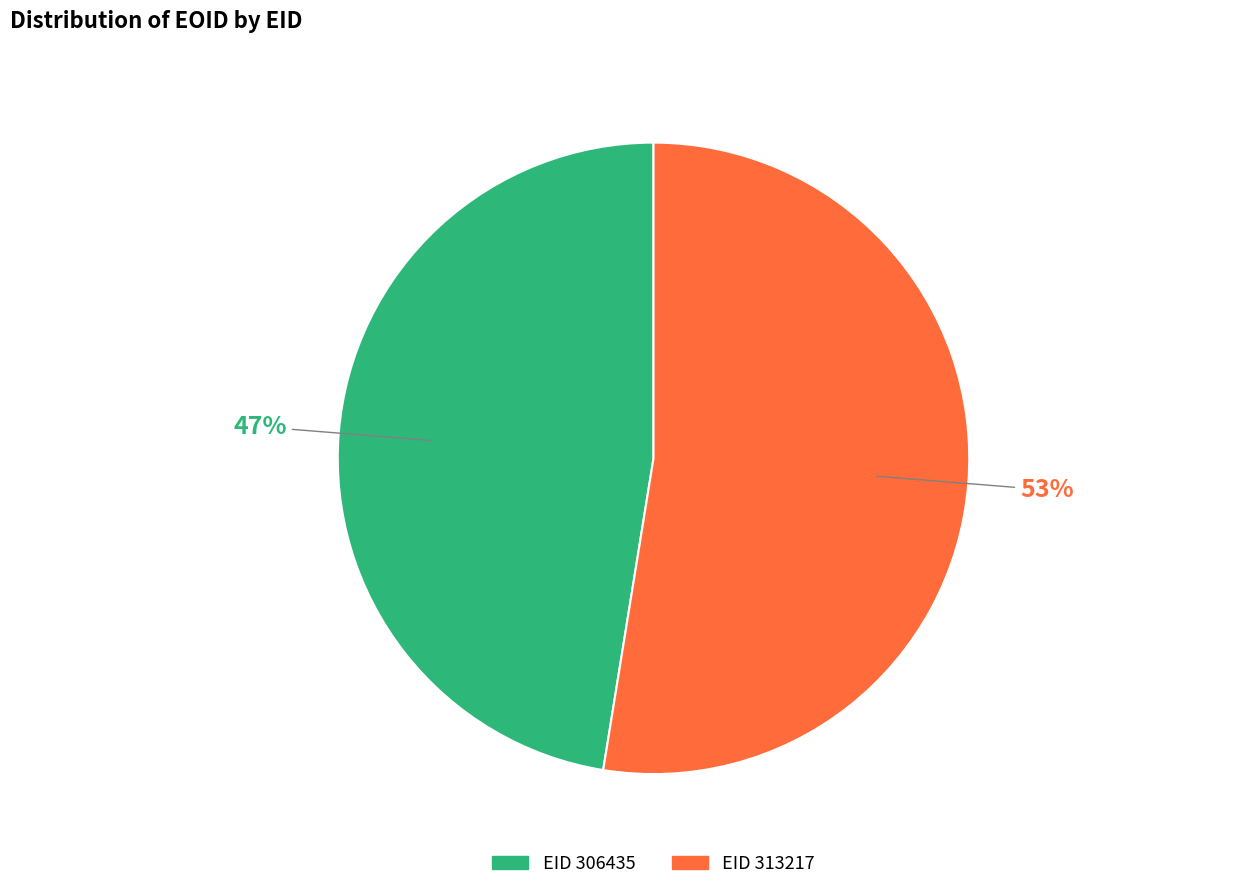

Is there any slice that represents more than half of the pie?

Yes